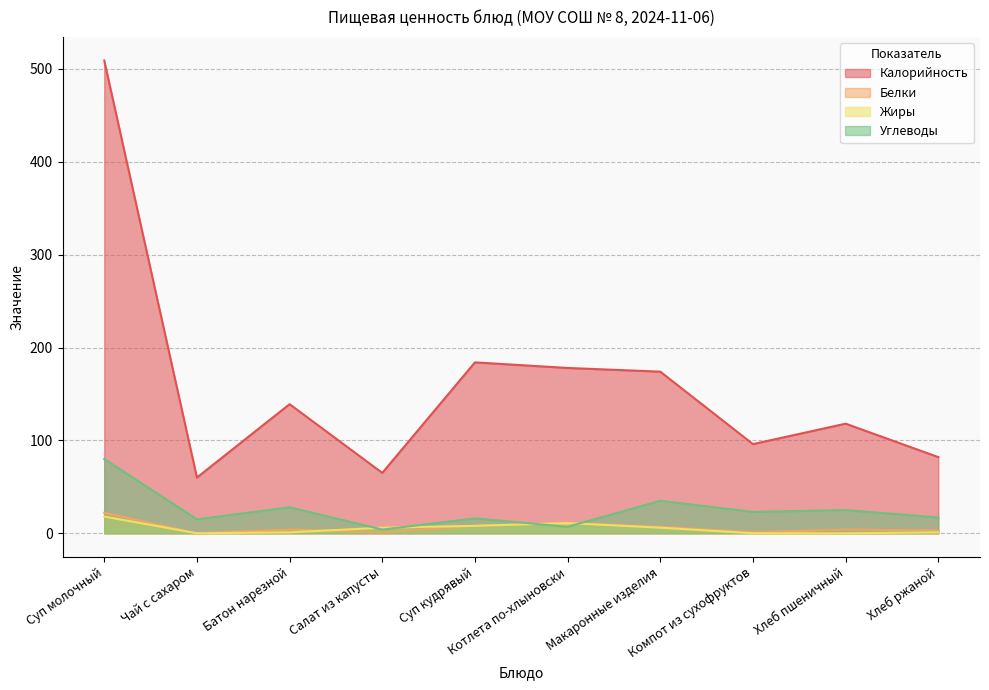

True or false: Жиры has a value of 6 at Салат из капусты.

True